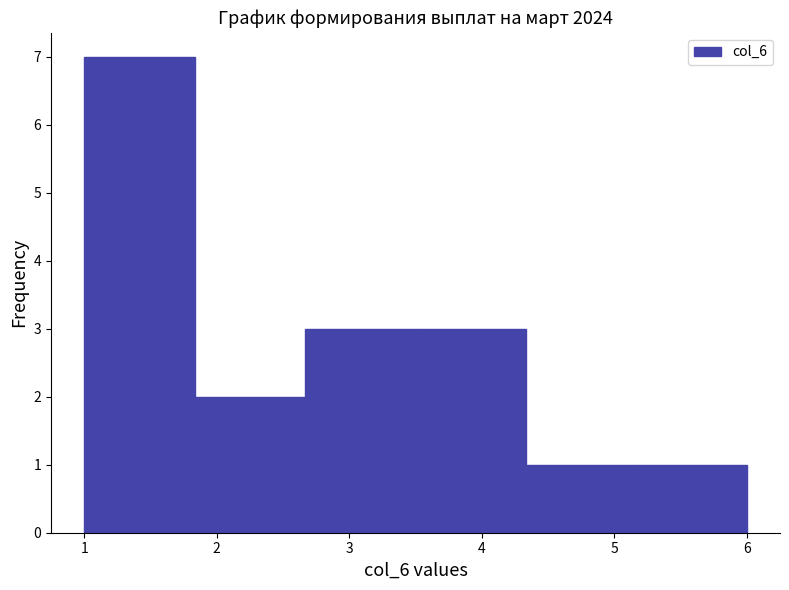

Over which range of the x-axis is the bar tallest?

1.0 to 1.8